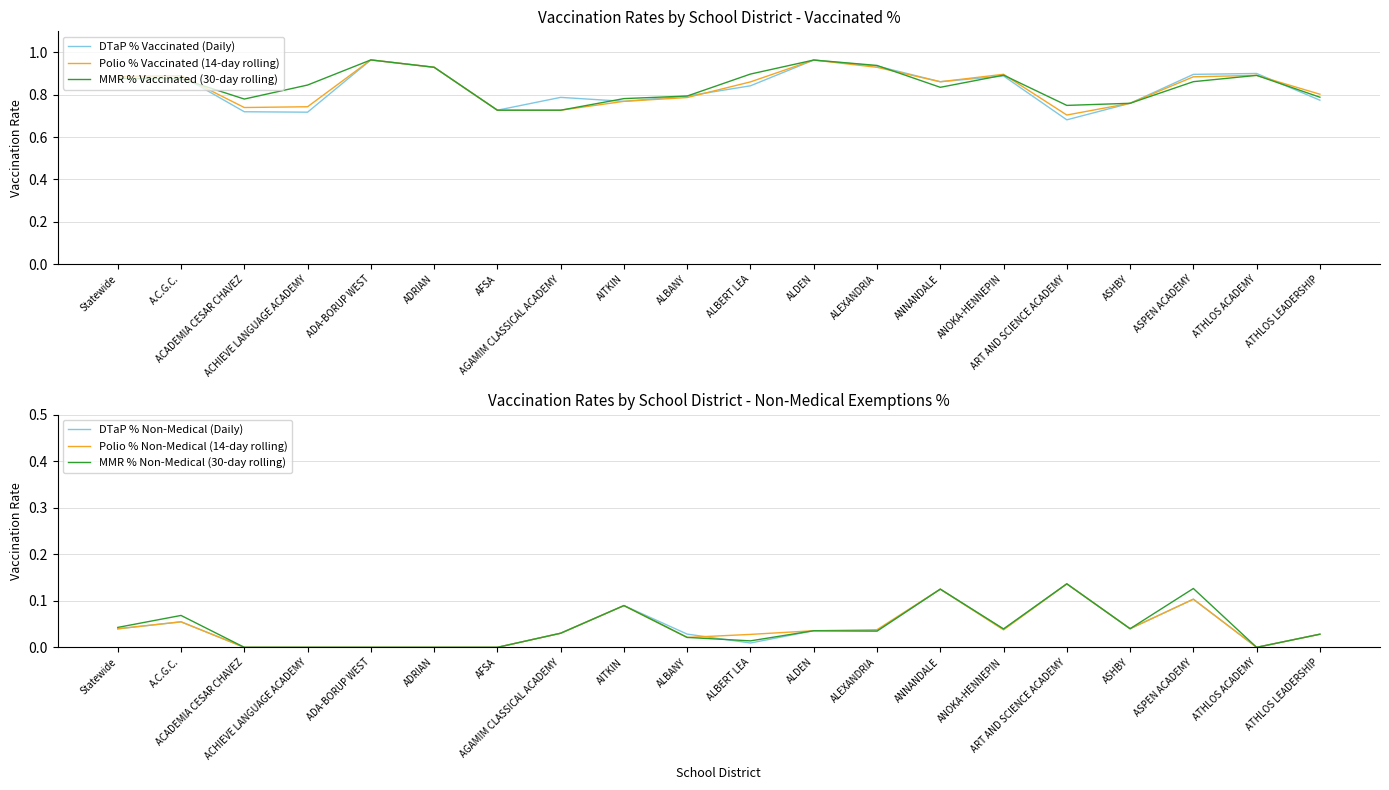

What is the sum of the MMR % Vaccinated (30-day rolling) values at ALBANY and ADA-BORUP WEST?

1.8